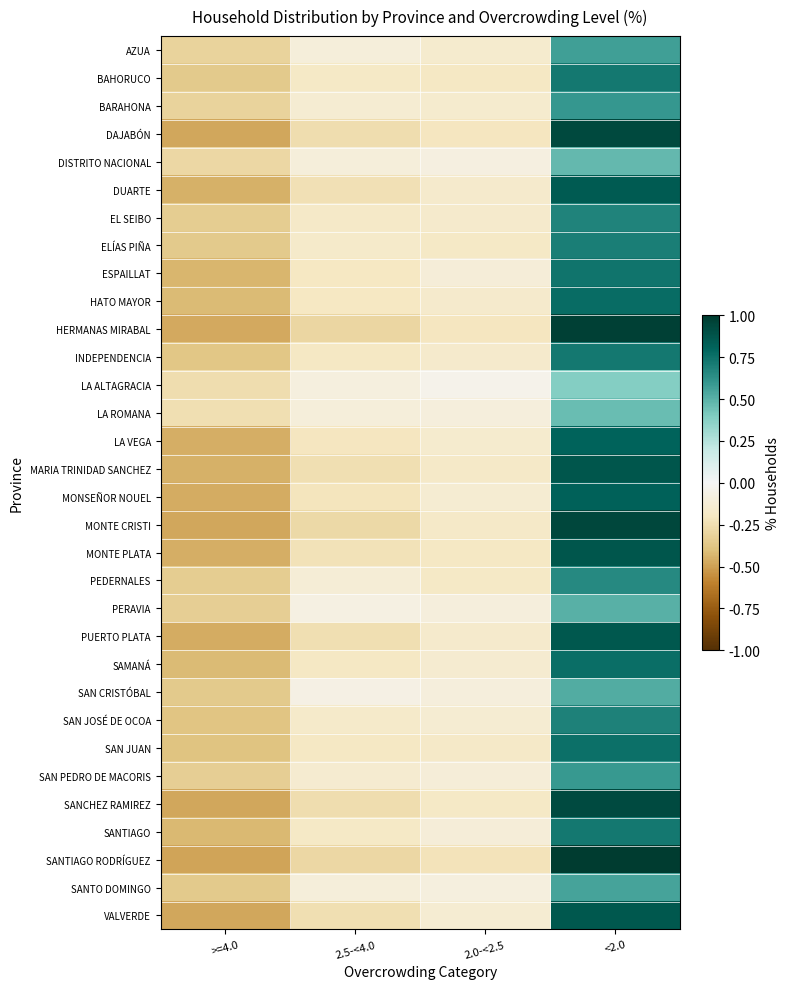

What is the difference between the highest and lowest values at 2.5-<4.0?

0.2